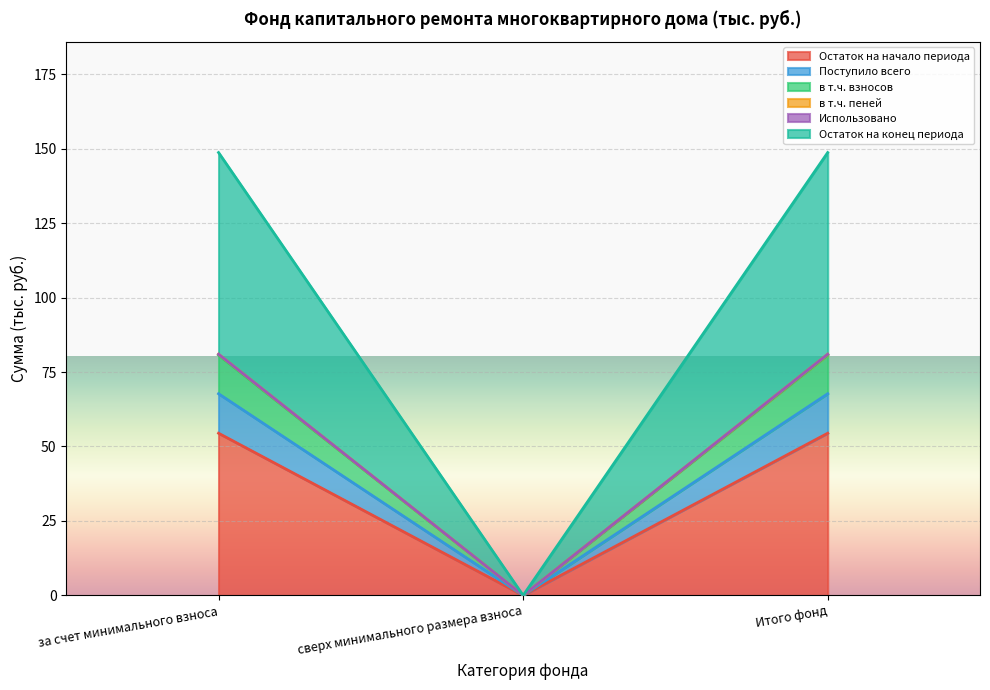

The Остаток на начало периода series shows 93.3 at за счет минимального взноса. True or false?

False